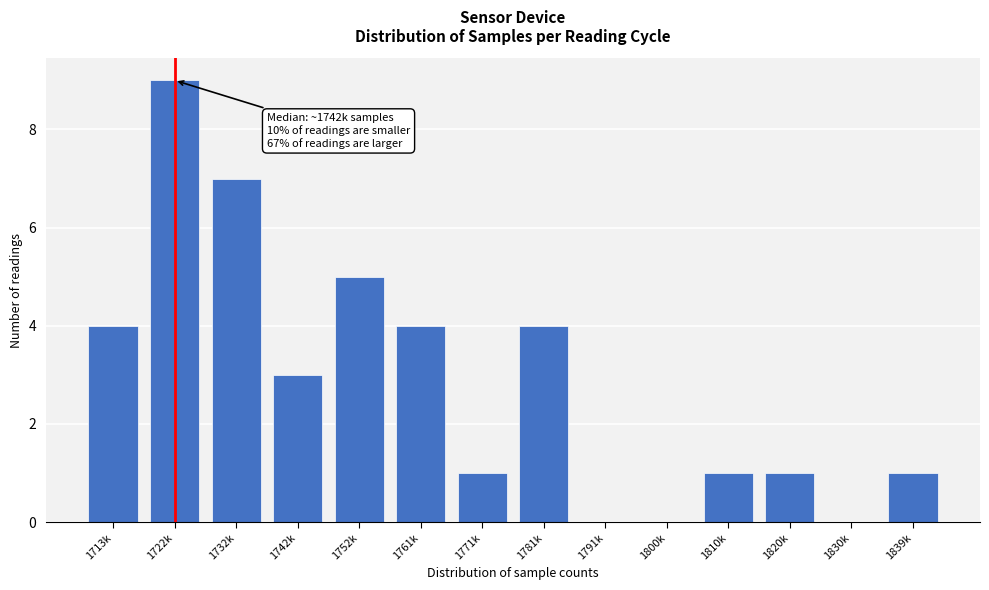

Reading left to right, what are all the values shown in this chart?

1713k=4	1722k=9	1732k=7	1742k=3	1752k=5	1761k=4	1771k=1	1781k=4	1791k=0	1800k=0	1810k=1	1820k=1	1830k=0	1839k=1